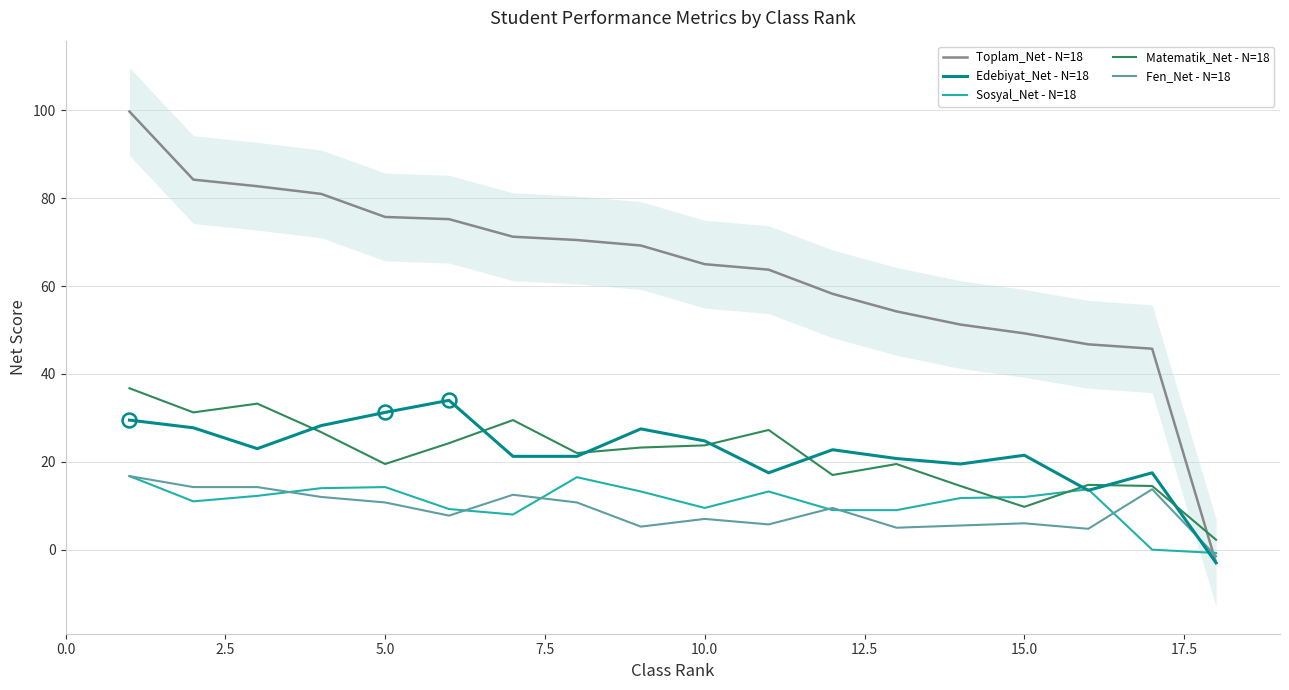

True or false: Matematik_Net - N=18 and Fen_Net - N=18 cross at least once.

False